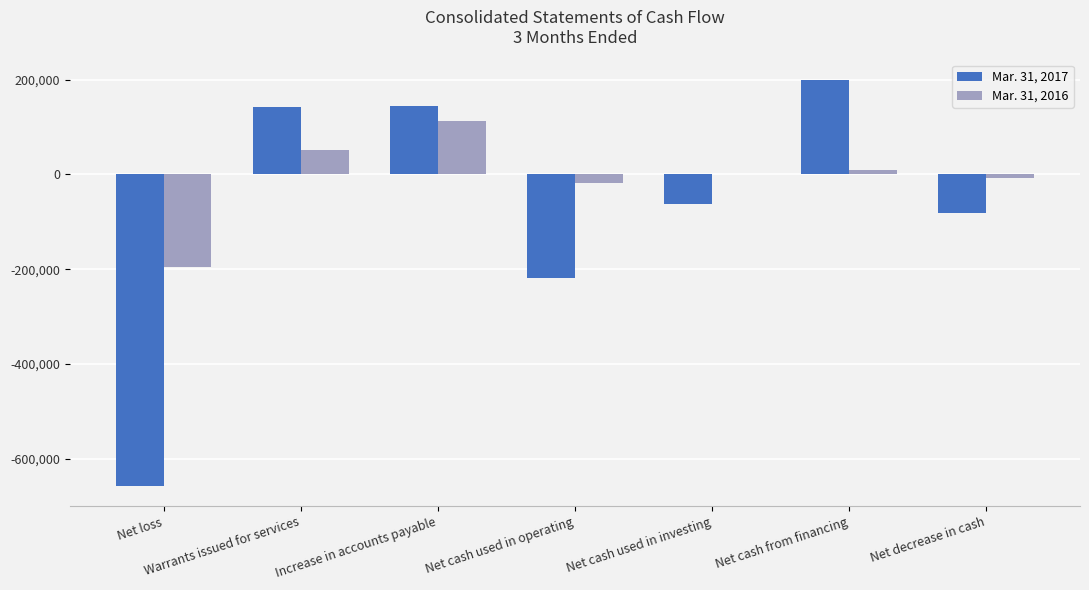

Are the bars horizontal?

No